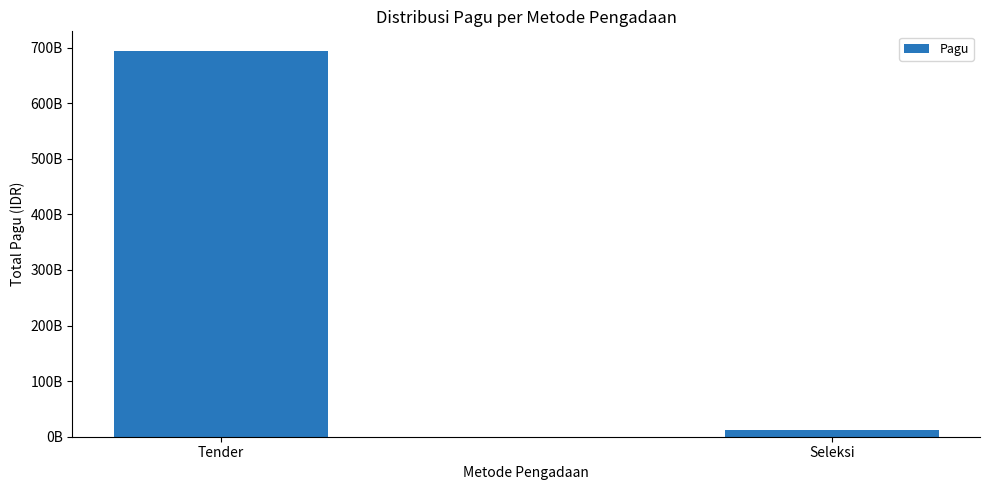

Are the bars horizontal?

No